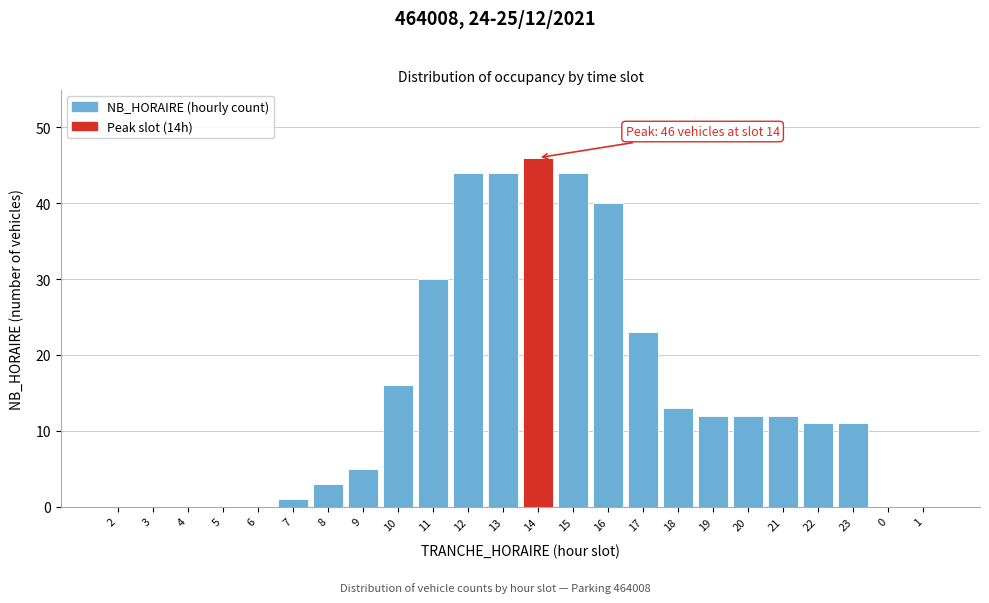

Reading right to left, transcribe all the data shown in this chart.

1=0	0=0	23=11	22=11	21=12	20=12	19=12	18=13	17=23	16=40	15=44	14=46	13=44	12=44	11=30	10=16	9=5	8=3	7=1	6=0	5=0	4=0	3=0	2=0